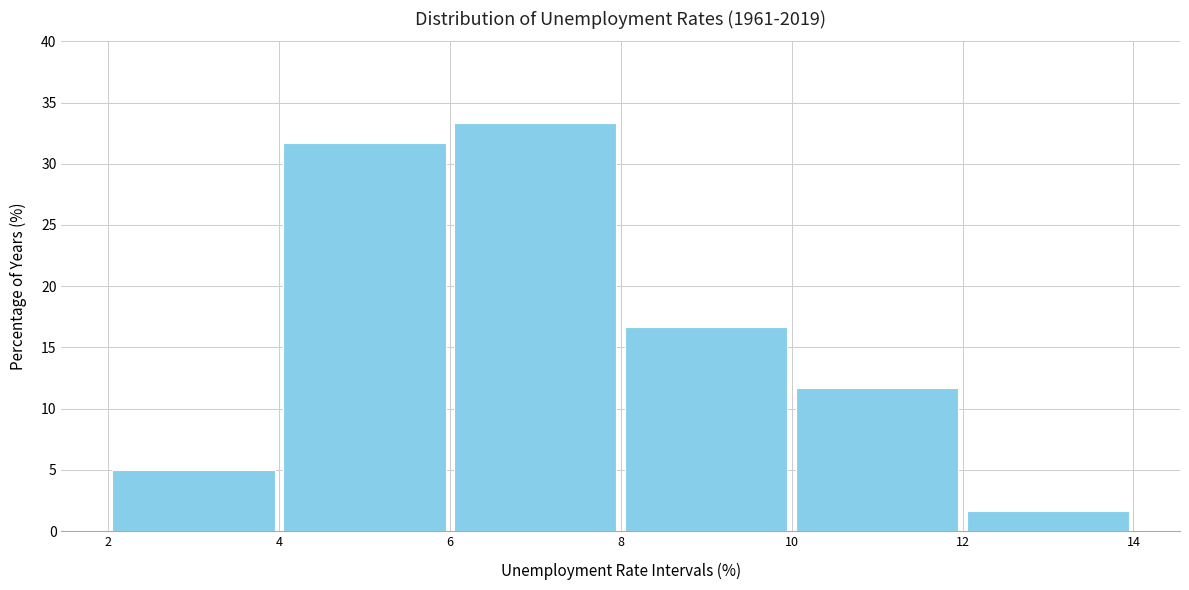

How tall is the bar that spans 2 to 4 on the x-axis? The values are not printed on the chart, so give them approximately, as read against the axis.

5.0